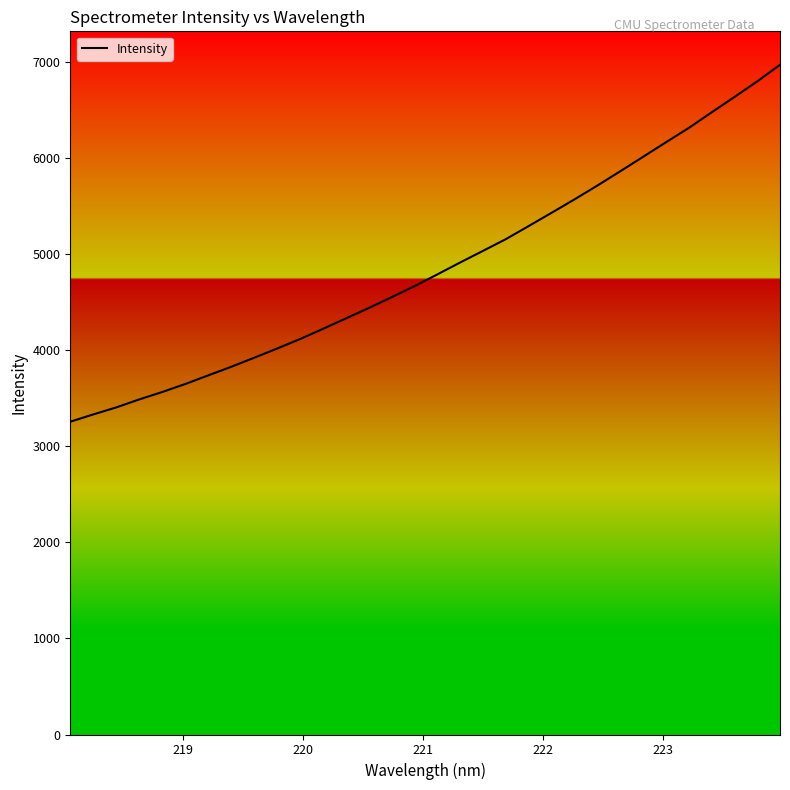

What is the difference between the maximum and minimum values?

3712.9